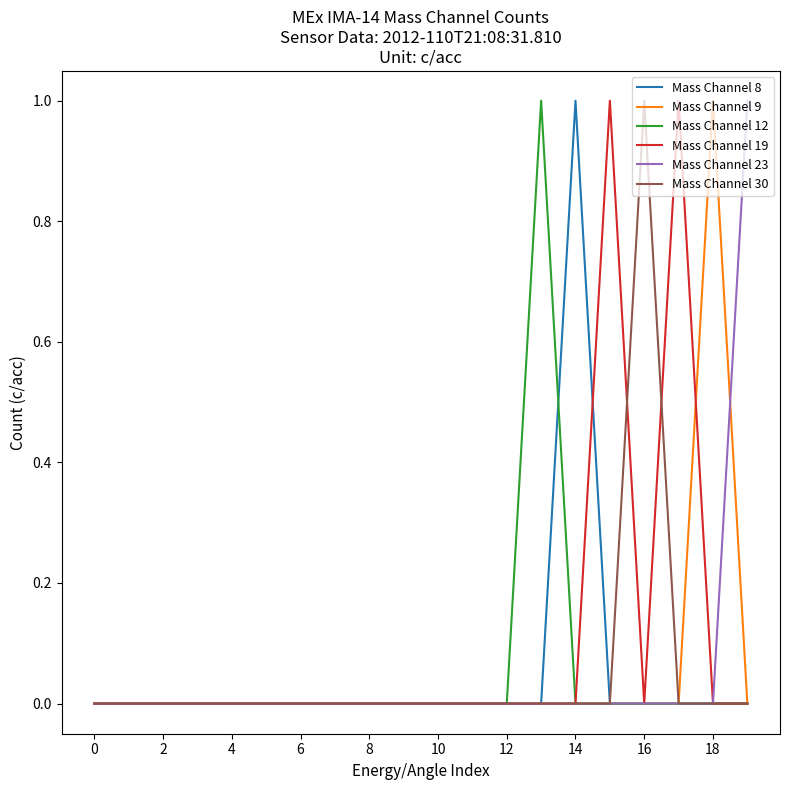

Which series has the largest total across all categories?

Mass Channel 19